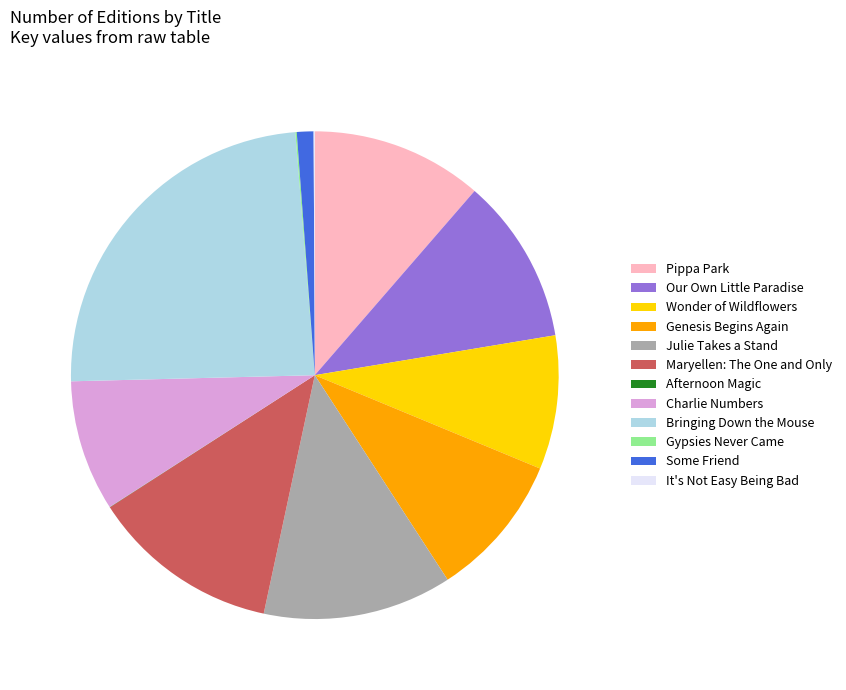

Does Our Own Little Paradise represent more than half of the total?

No